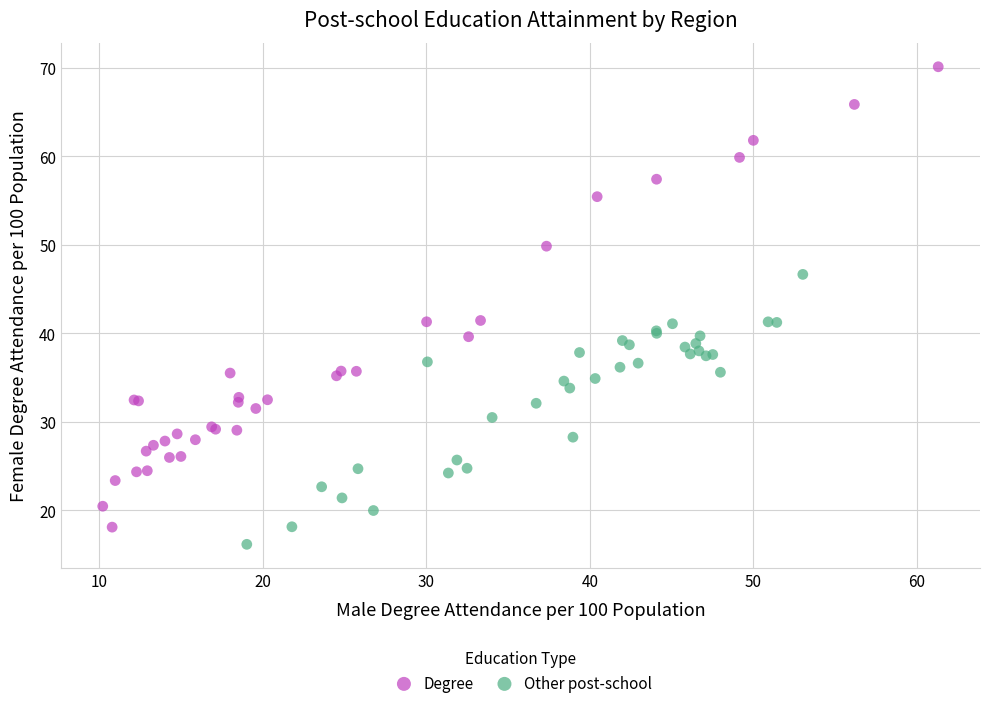

Which series reaches the maximum Y coordinate?

Degree